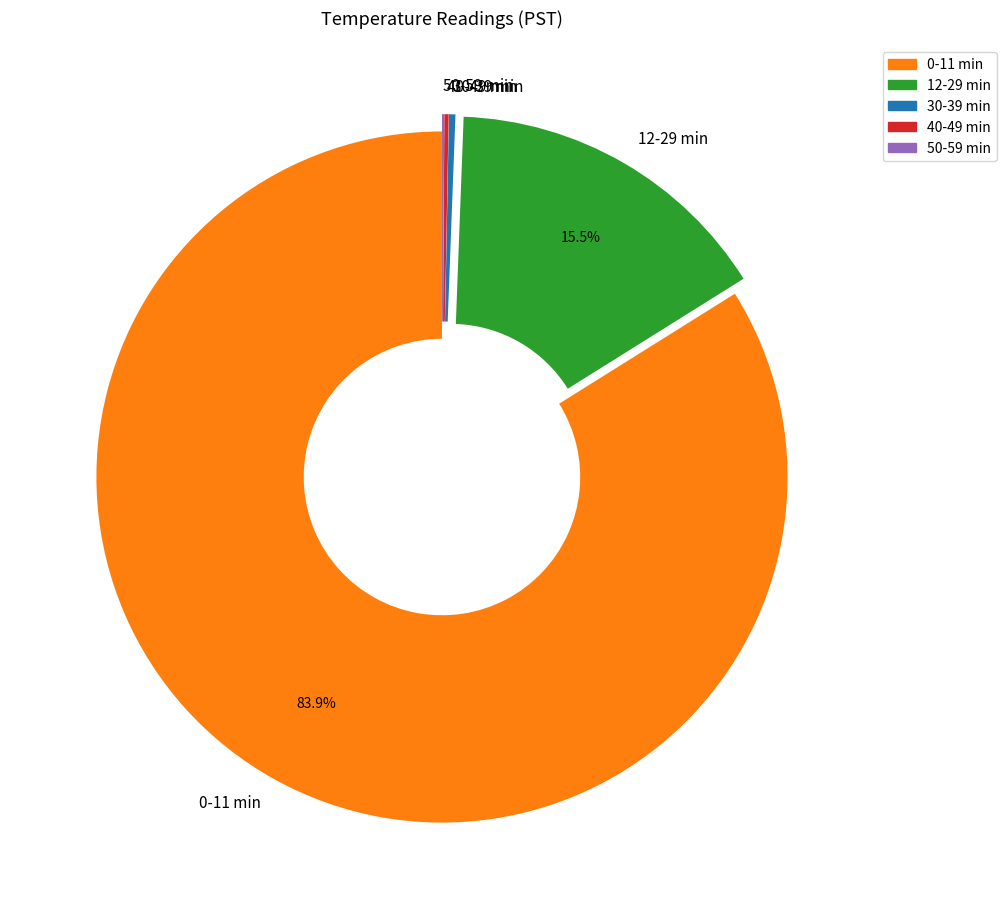

Does 0-11 min account for over 50% of the chart?

Yes